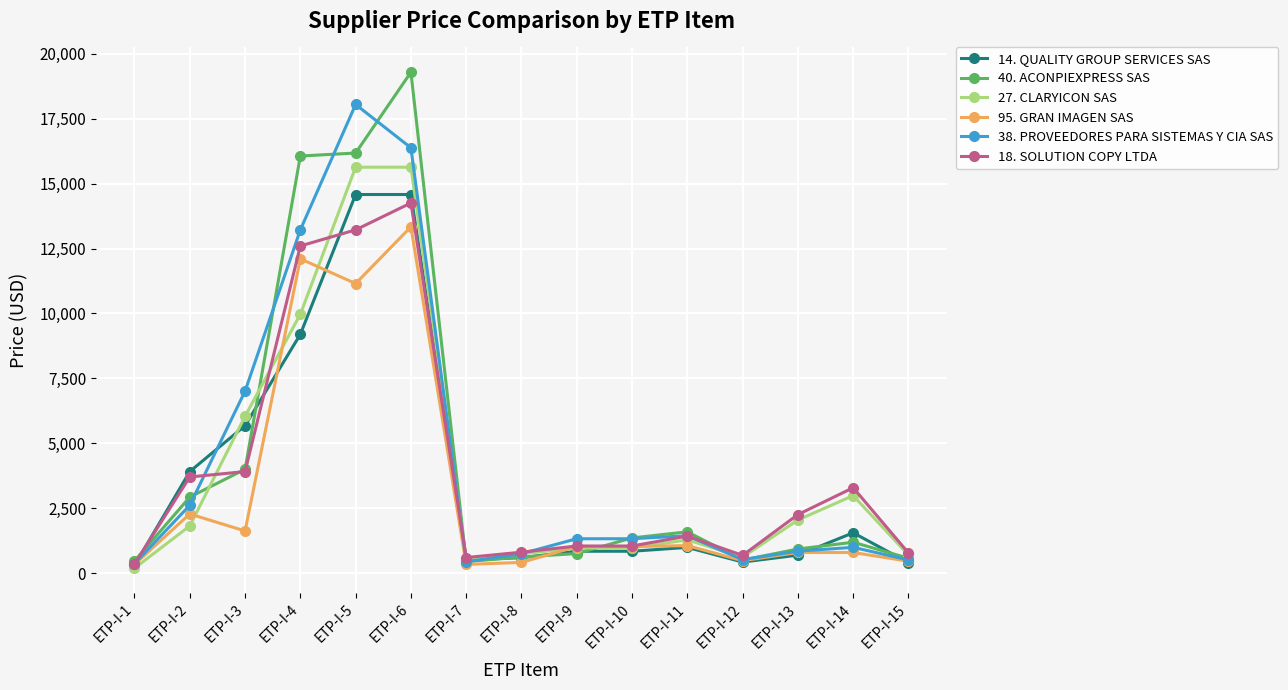

At which category does 18. SOLUTION COPY LTDA reach its first local peak?

ETP-I-6